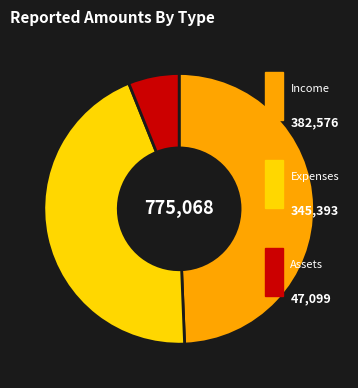

Is there any slice that represents more than half of the pie?

No